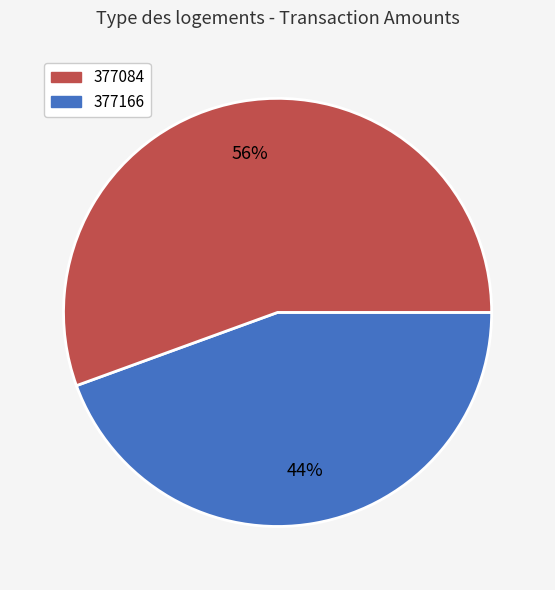

Does any single category account for the majority?

Yes